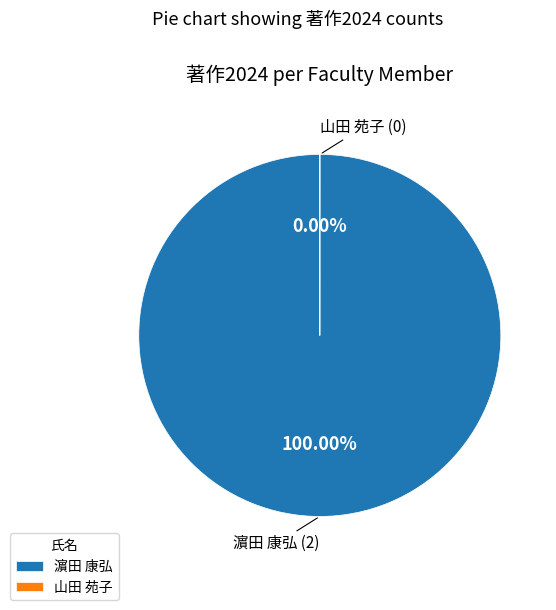

Rank the categories by value from highest to lowest.

濵田 康弘, 山田 苑子